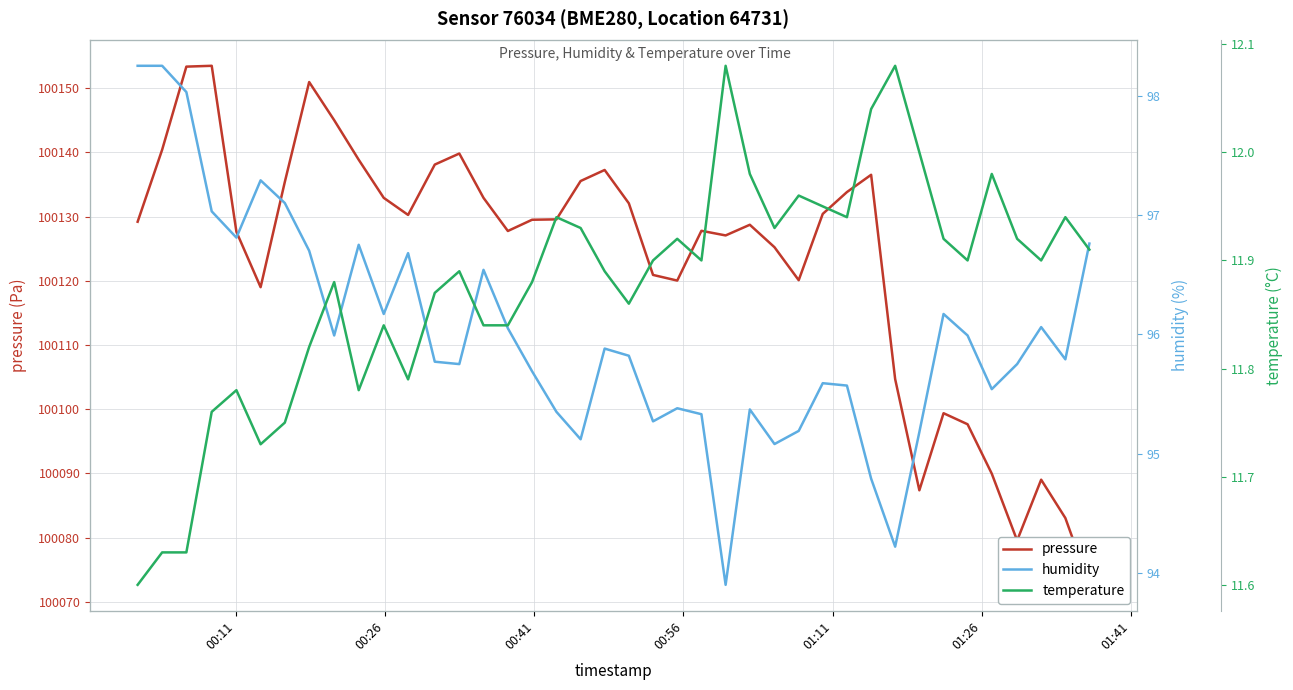

What is the difference between the maximum and minimum values in the temperature series?

0.5